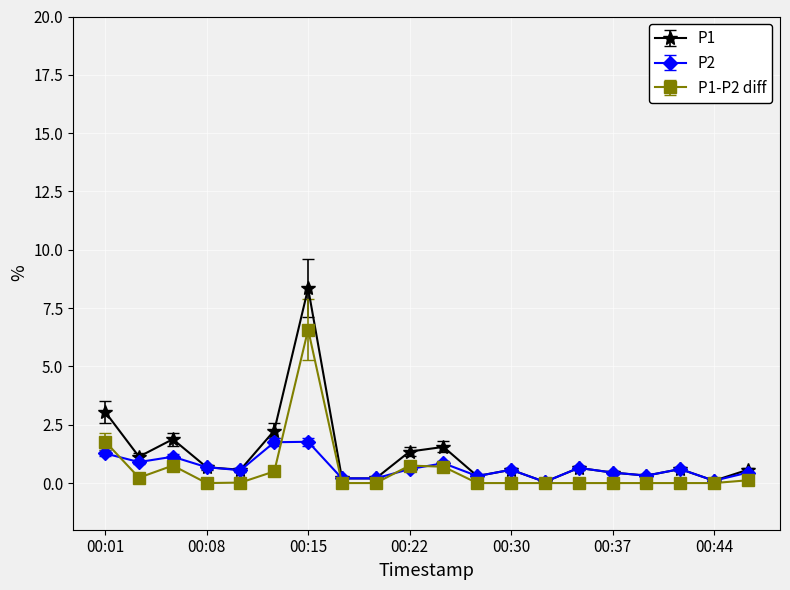

True or false: P1-P2 diff has more than 1 points higher than both neighbors.

True